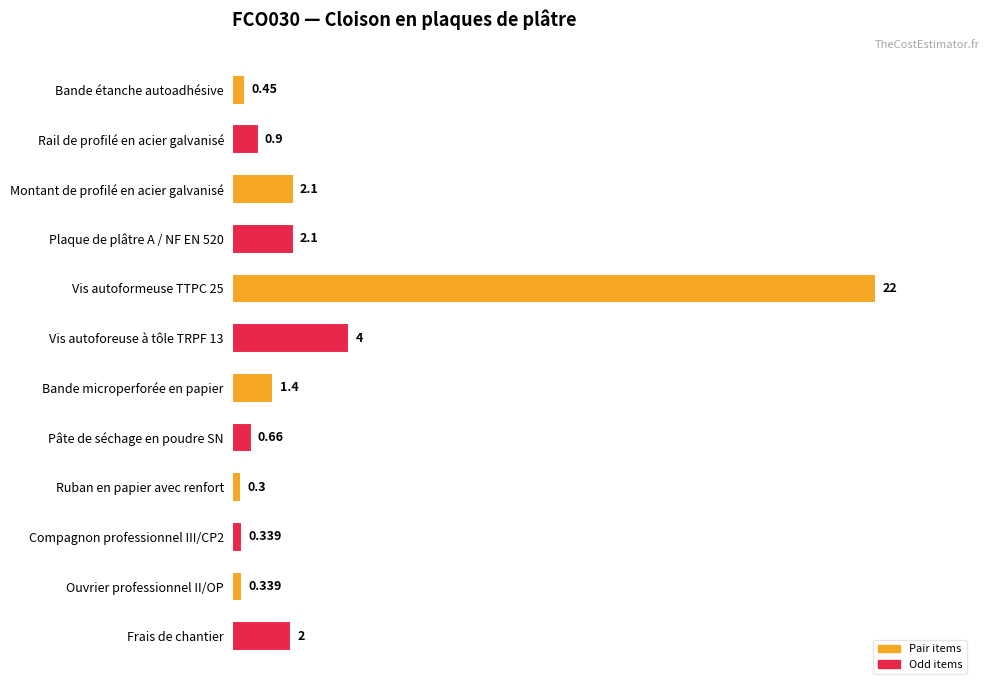

What is the label of the 1st bar from the bottom?

Frais de chantier